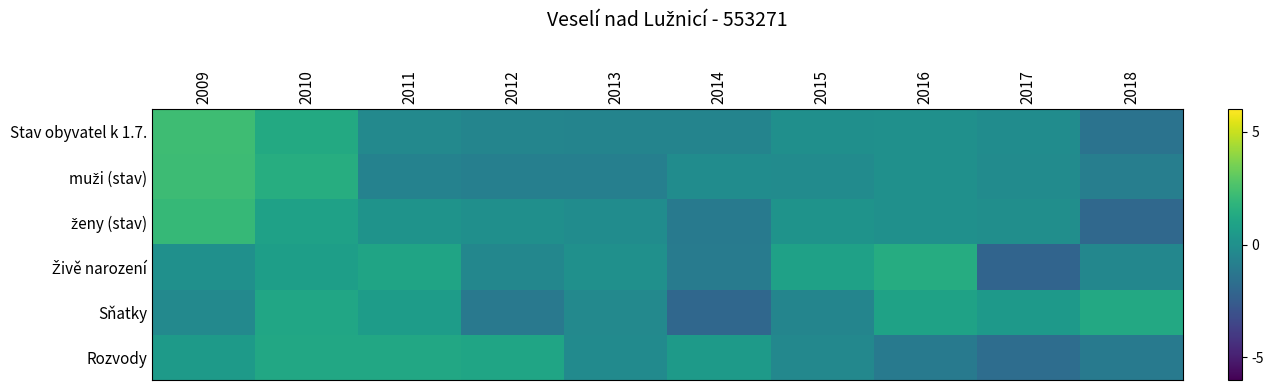

What is the difference between the highest and lowest values at 2016?

2.5